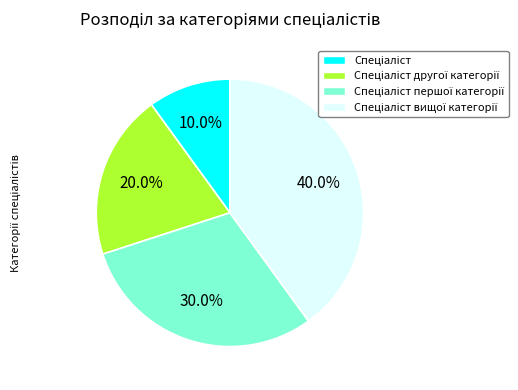

Does any single category account for the majority?

No